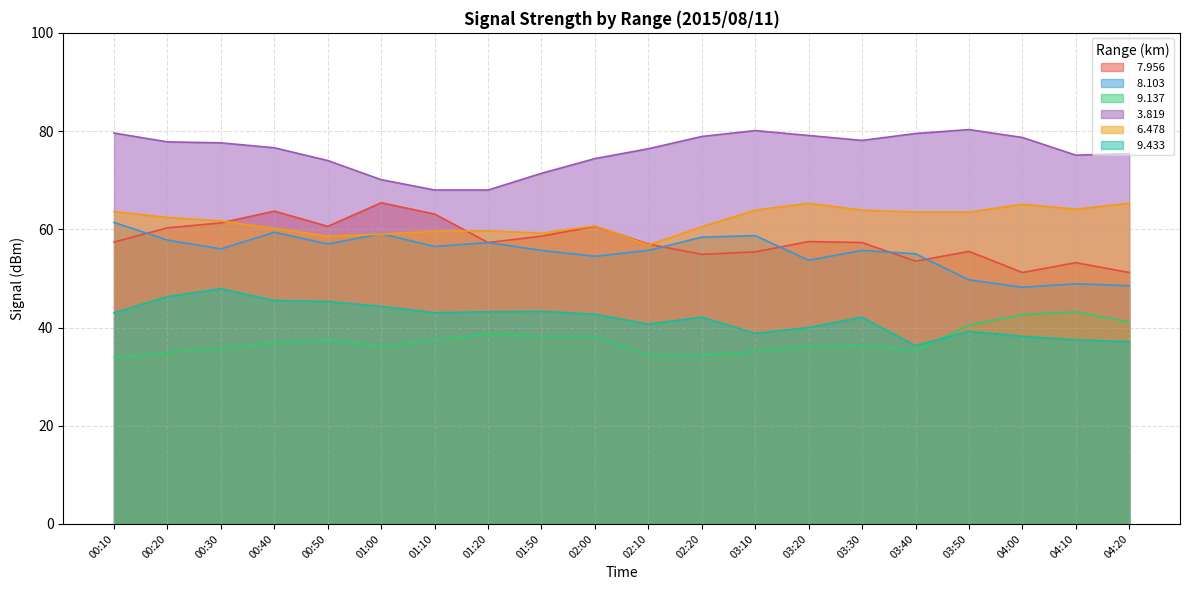

Which series has the largest total across all categories?

  3.819